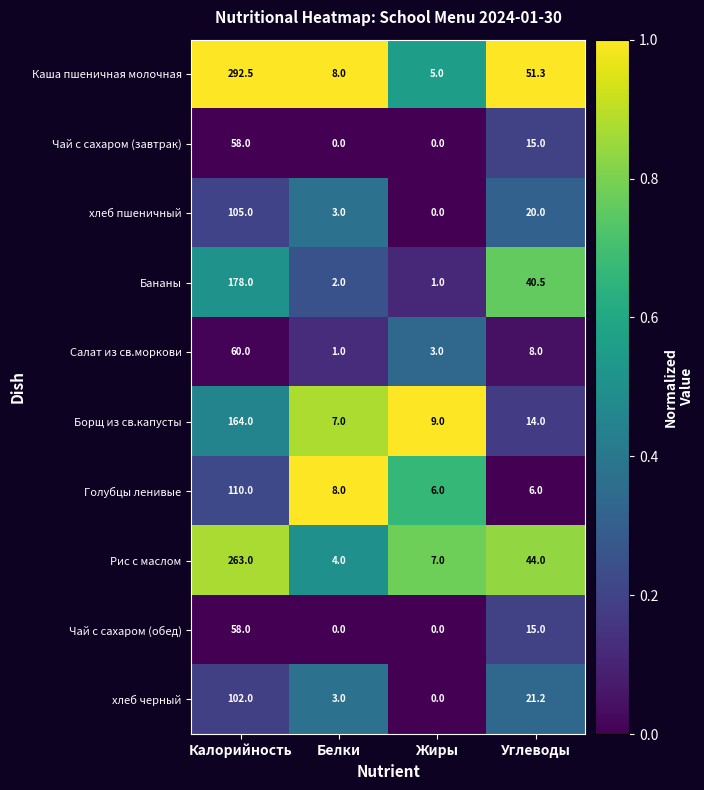

At how many categories does at least one series exceed 0?

4